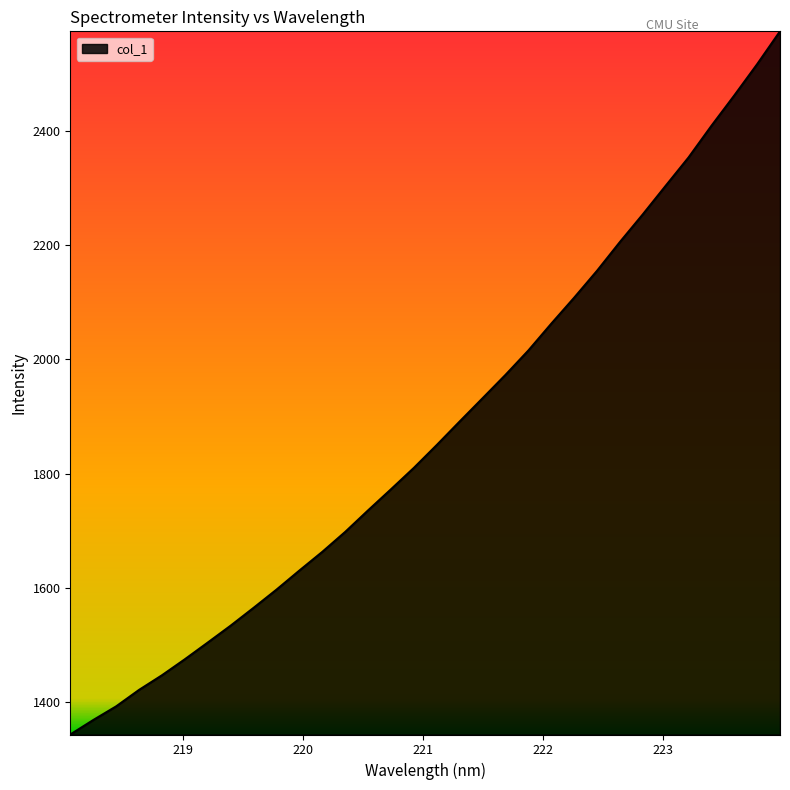

What is the minimum value shown in the chart?

1343.8